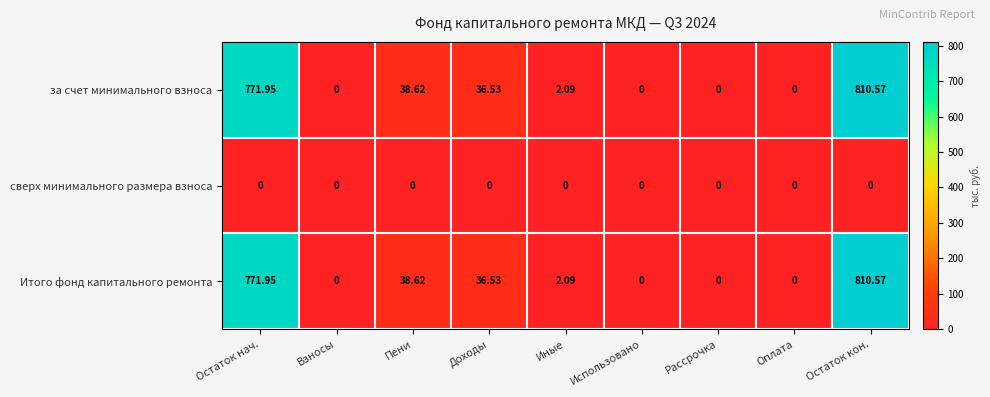

At which label is Итого фонд капитального ремонта closest to 405?

Пени